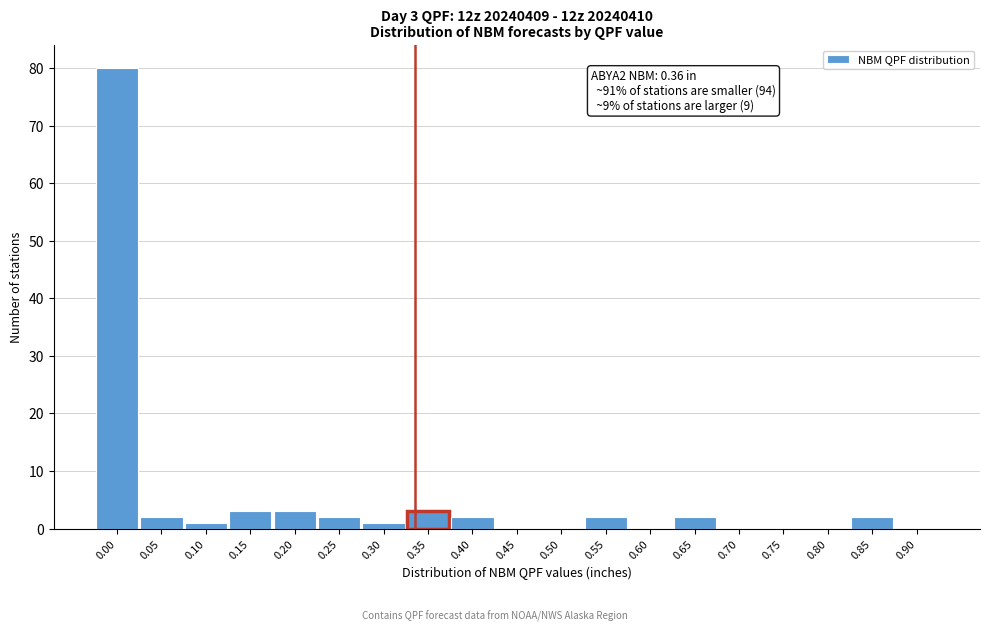

Reading left to right, what are all the values shown in this chart?

0.00=80	0.05=2	0.10=1	0.15=3	0.20=3	0.25=2	0.30=1	0.35=3	0.40=2	0.45=0	0.50=0	0.55=2	0.60=0	0.65=2	0.70=0	0.75=0	0.80=0	0.85=2	0.90=0